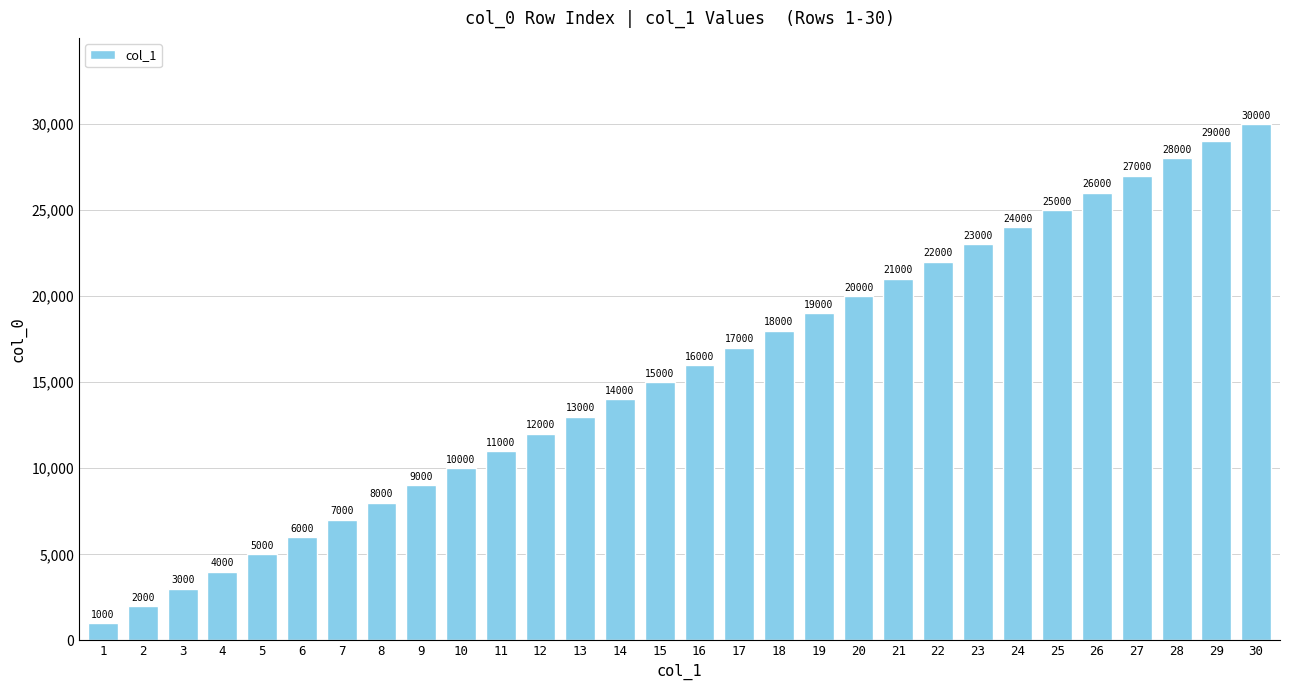

List the labels in order of value, smallest first.

1, 2, 3, 4, 5, 6, 7, 8, 9, 10, 11, 12, 13, 14, 15, 16, 17, 18, 19, 20, 21, 22, 23, 24, 25, 26, 27, 28, 29, 30